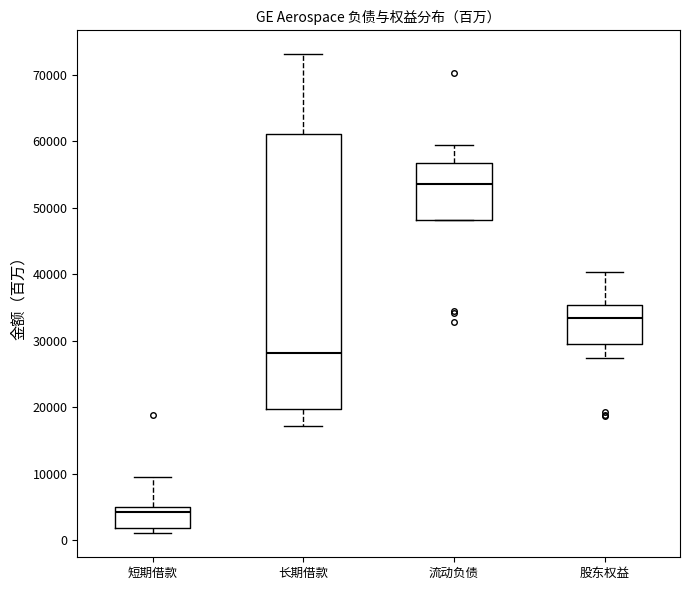

Reading left to right, transcribe this box plot: for each box, give where its median line is, the range the box spans, and where its two whiskers end, as read against the y-axis. The values are not printed on the chart, so give them approximately, as read against the axis.

短期借款: median 4000, box 2000 to 5000, whiskers 1000 to 9000
长期借款: median 28000, box 20000 to 61000, whiskers 17000 to 73000
流动负债: median 54000, box 48000 to 57000, whiskers 48000 to 59000
股东权益: median 33000, box 30000 to 35000, whiskers 27000 to 40000